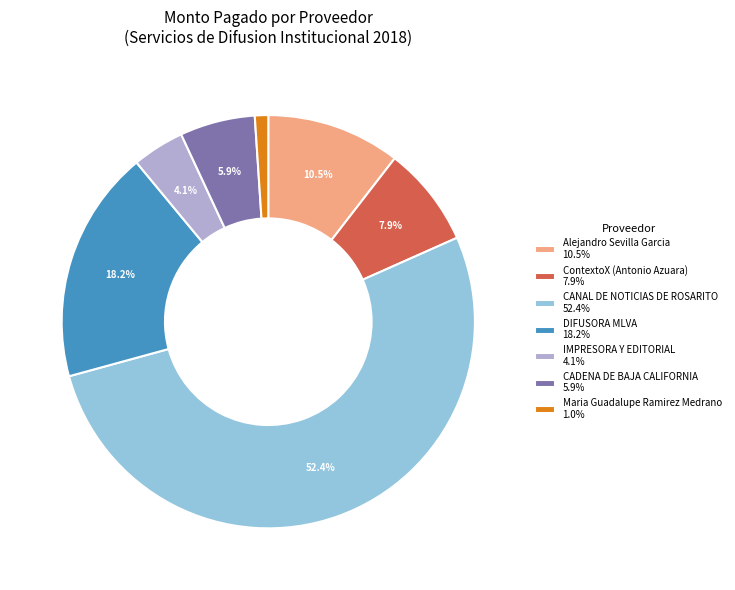

Is there any slice that represents more than half of the pie?

Yes